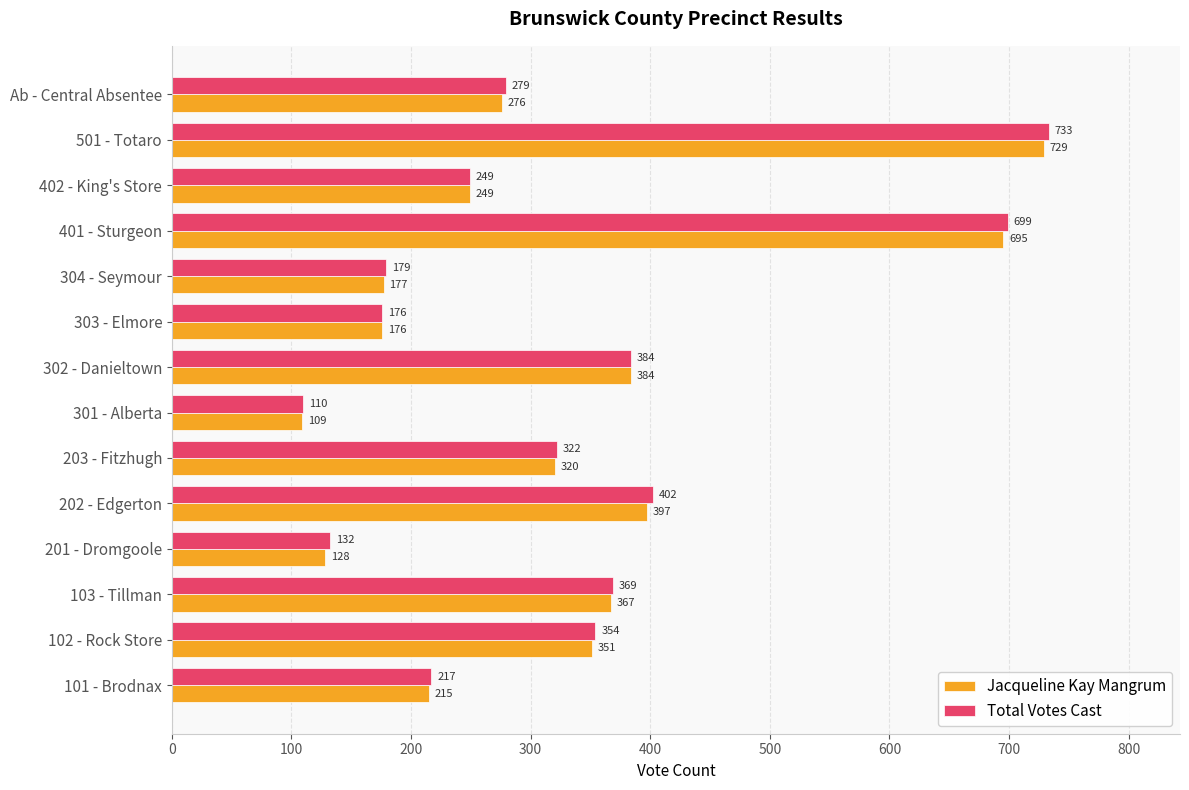

What is the difference between the maximum and second lowest values in the Total Votes Cast series?

601